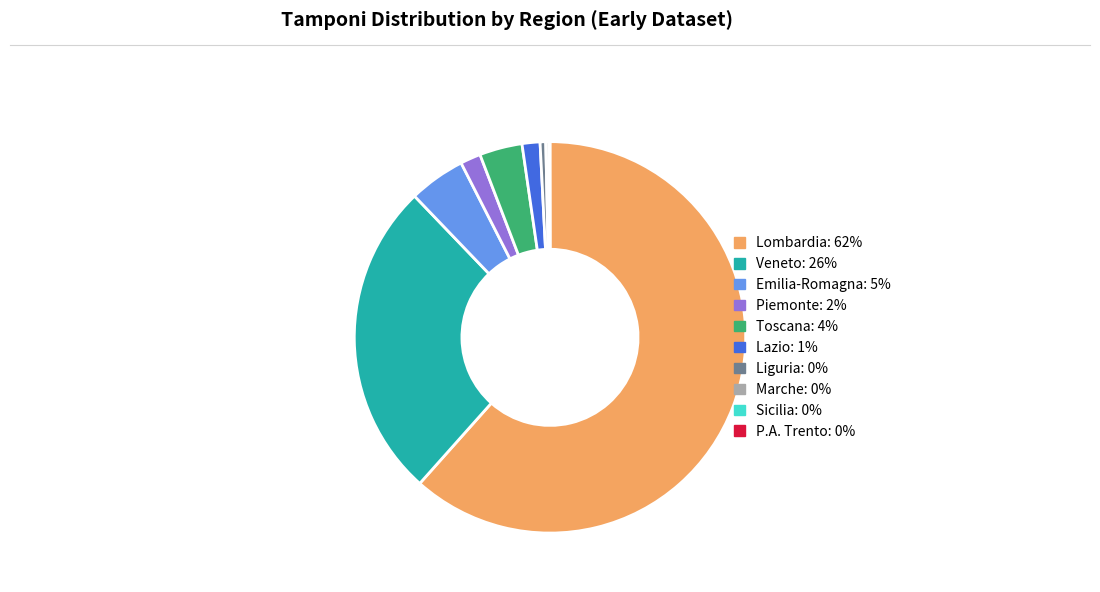

Combined, do Toscana: 4% and Emilia-Romagna: 5% account for over 50%?

No